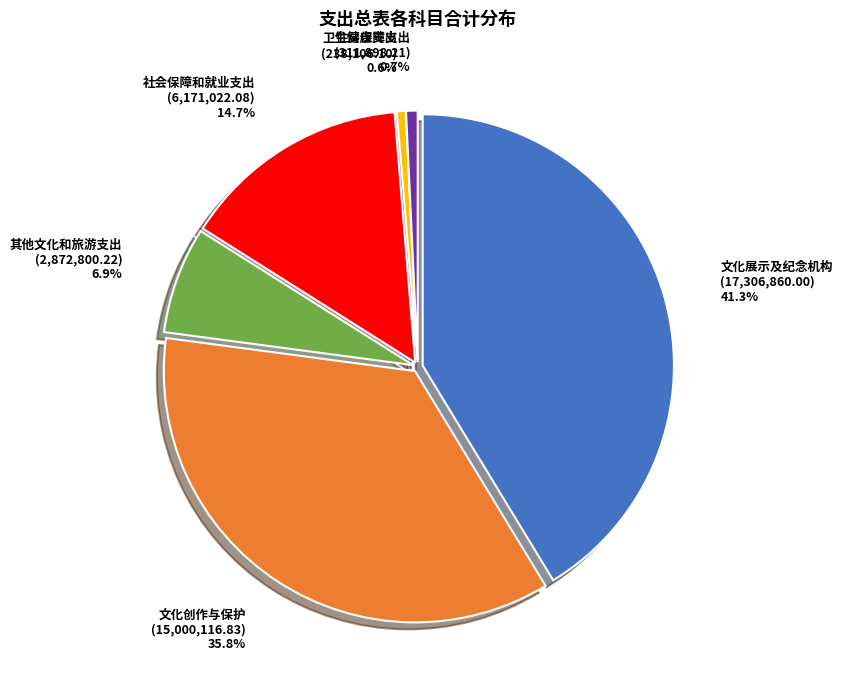

To the nearest percent, what is the average slice percentage?

17%